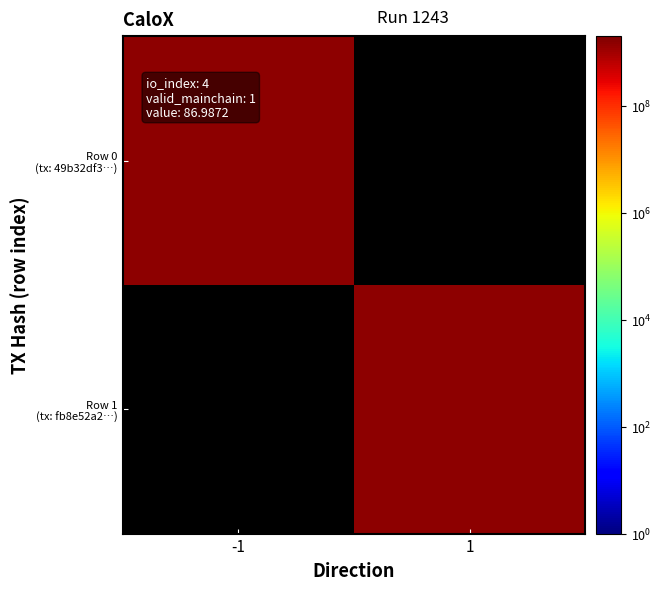

The fb8e52a23aad235a10c8601d4c011f4219eb1b0 series shows 1.5 at direction. True or false?

False